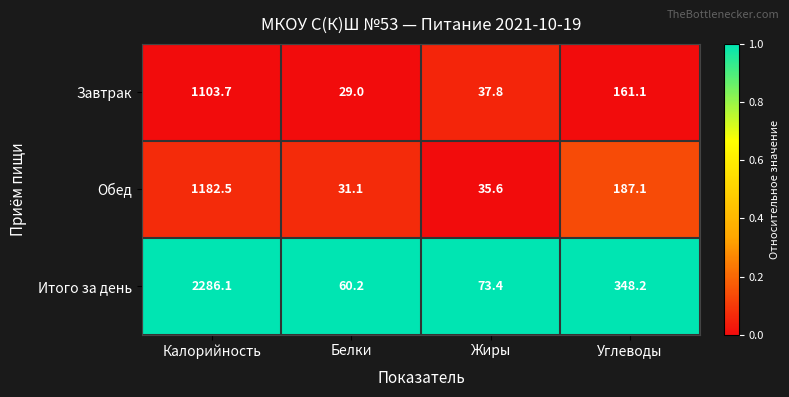

What is the total value across all series at Углеводы?

696.4